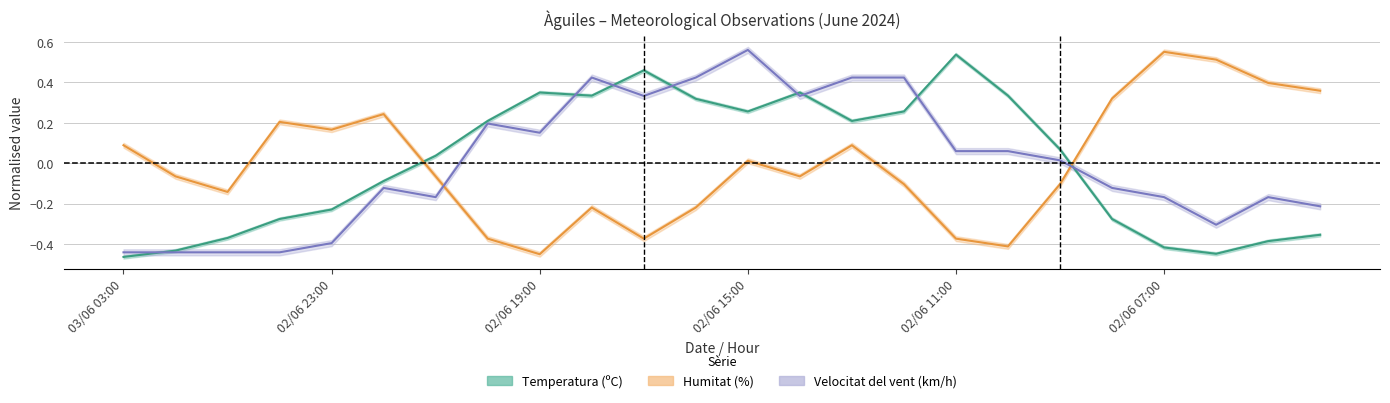

What is the total value across all series at 03/06 01:00?

-0.9